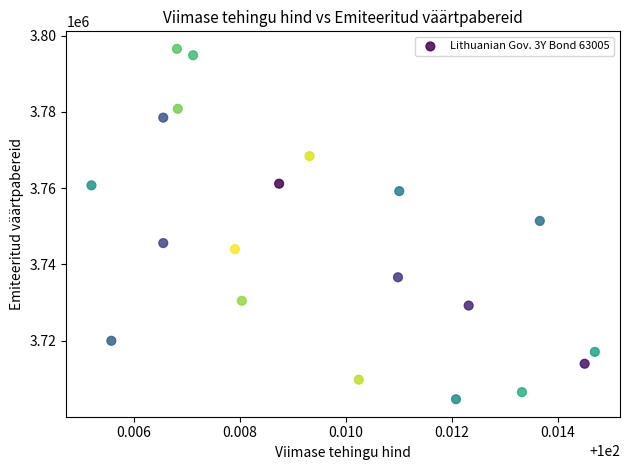

What is the range of Y values (max minus min)?

91918.2